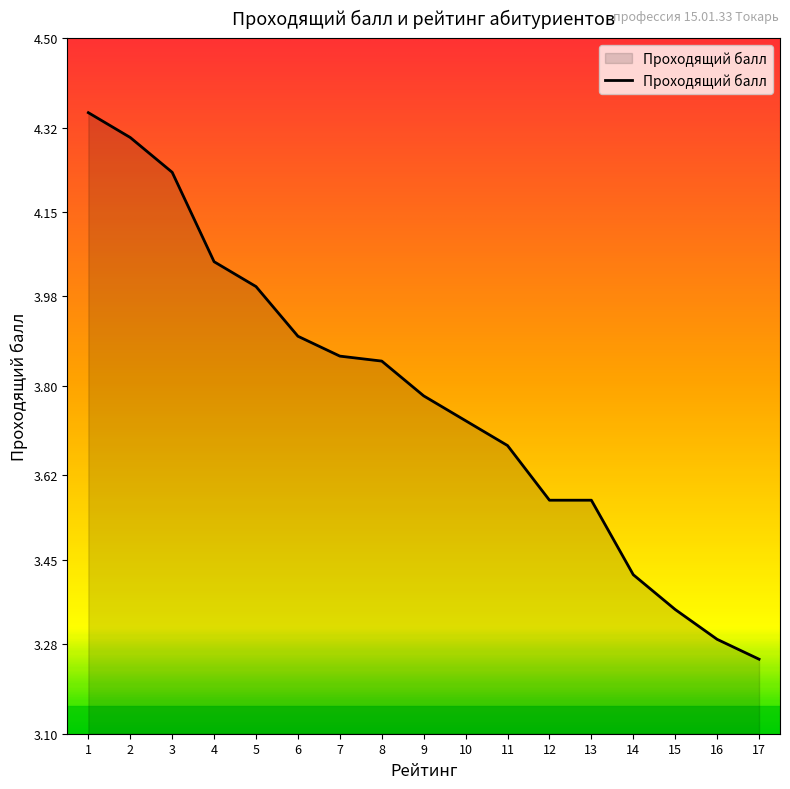

What is the change in value from 3 to 17?

-1.0